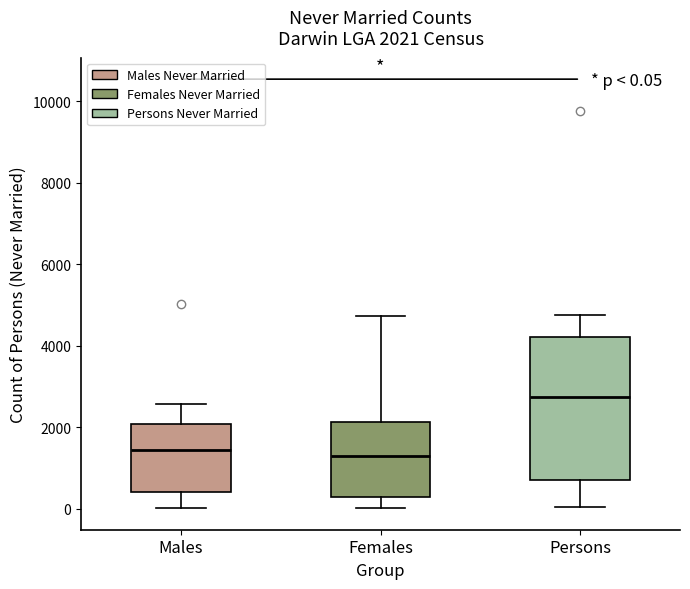

Which box has the highest median line?

Persons